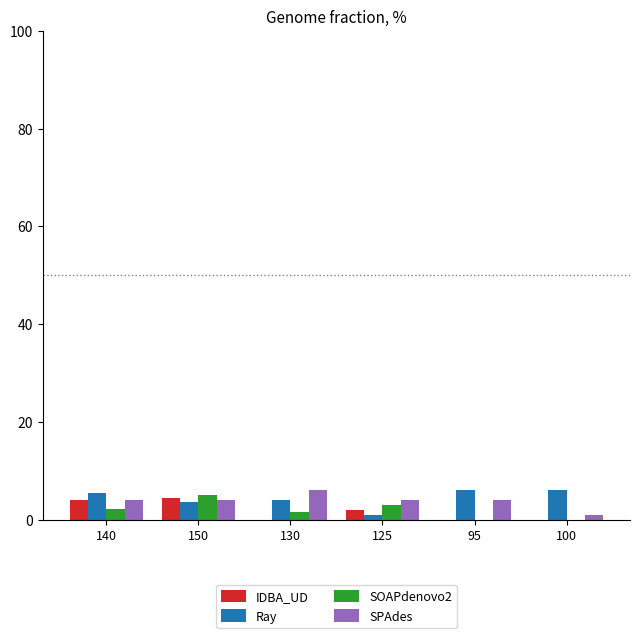

What is the maximum value for Ray?

6.0